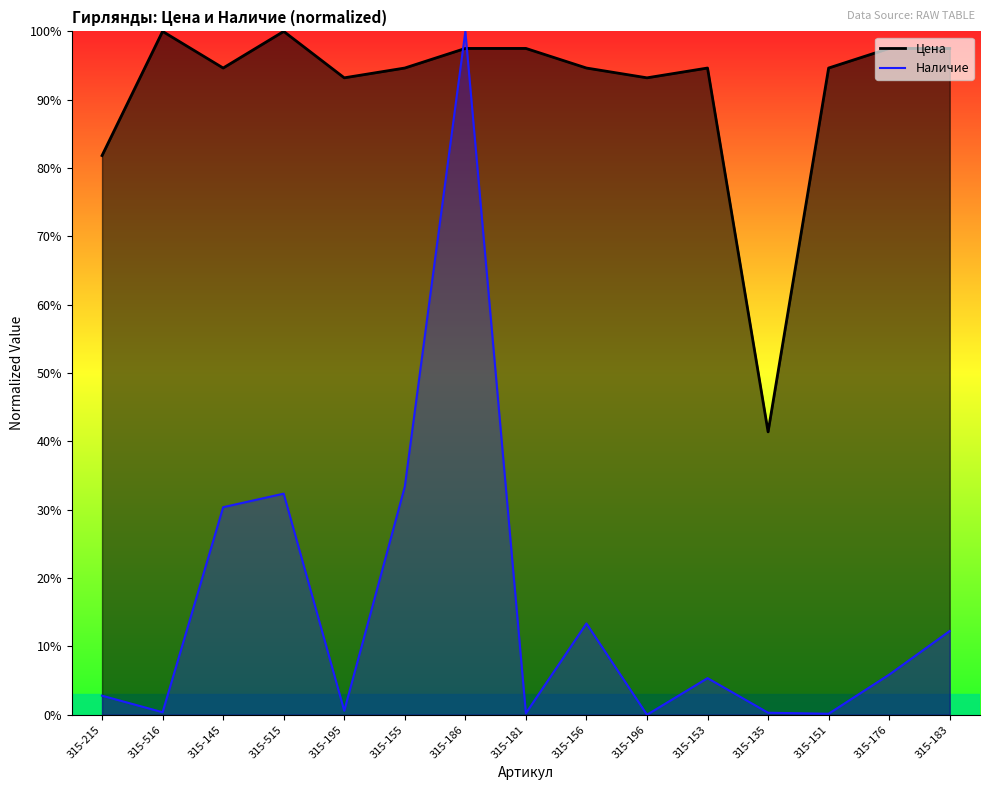

Where is Цена nearest to the value 70?

315-215